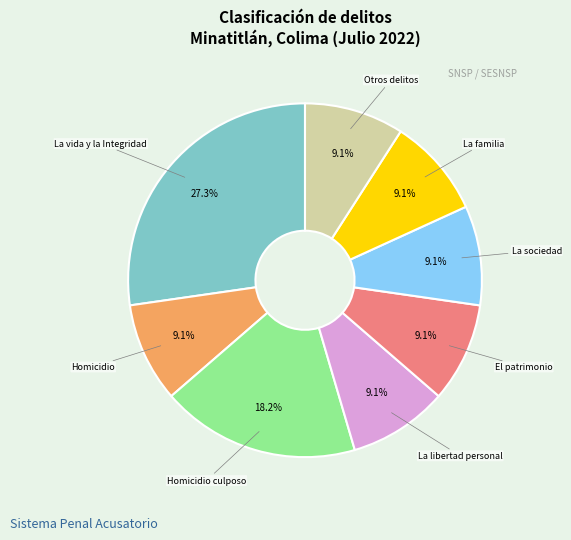

Is there a majority slice in this chart?

No